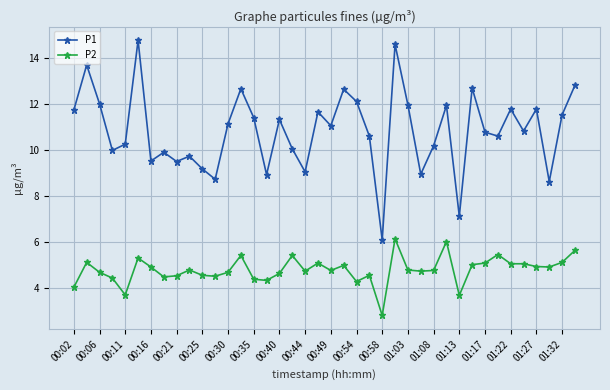

True or false: P1 and P2 intersect in this chart.

False